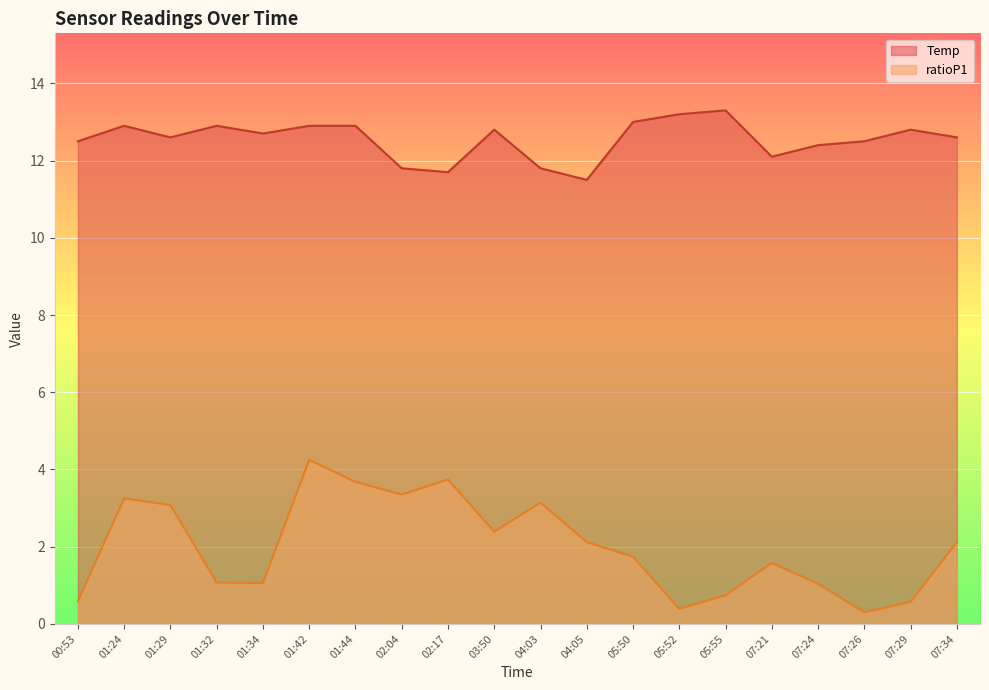

Which series has the largest total across all categories?

Temp